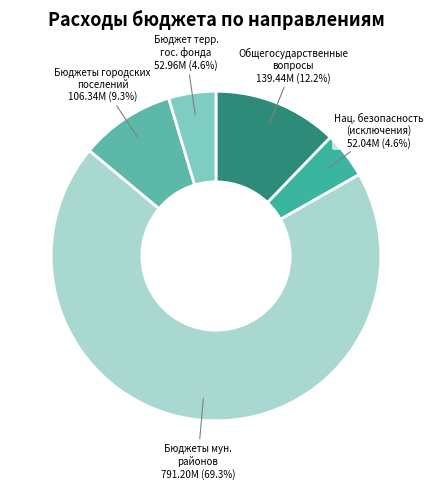

Count the number of slices in the pie.

5